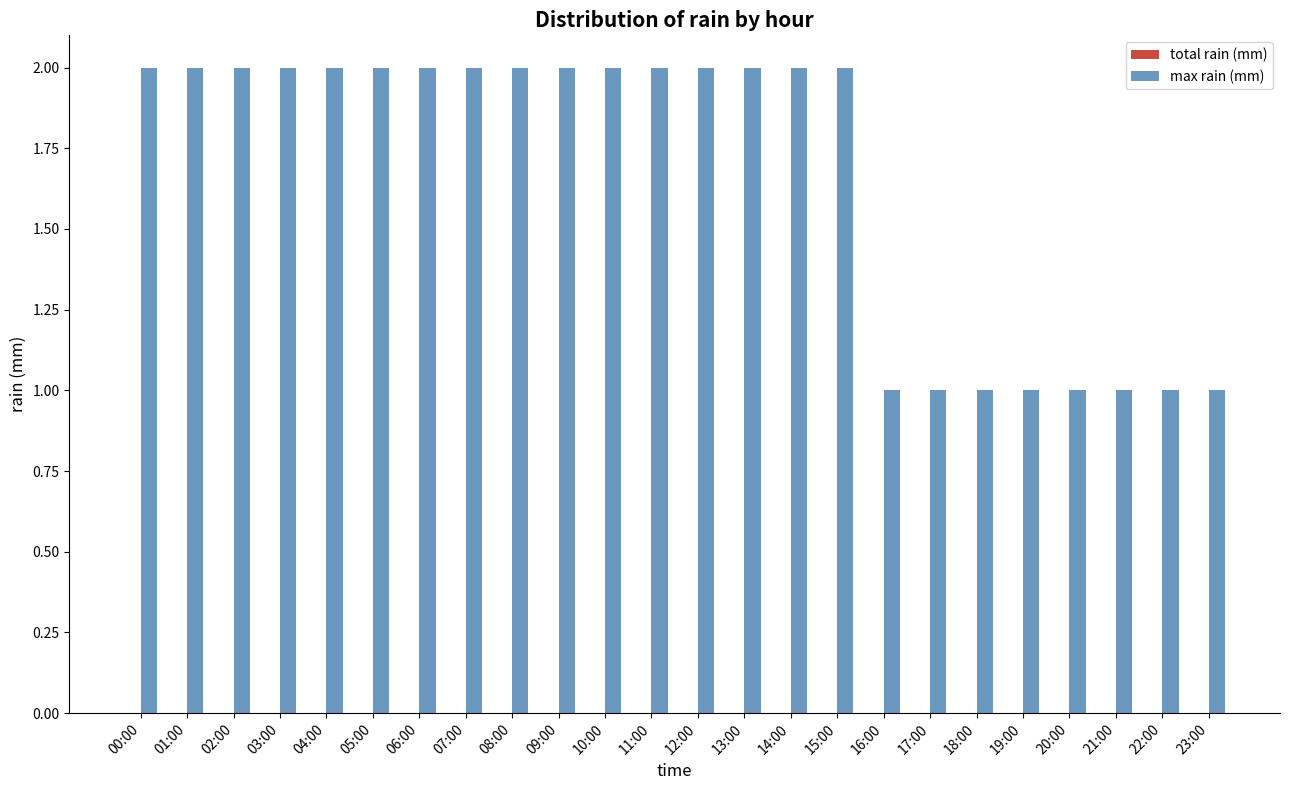

Does the chart contain any negative values?

No